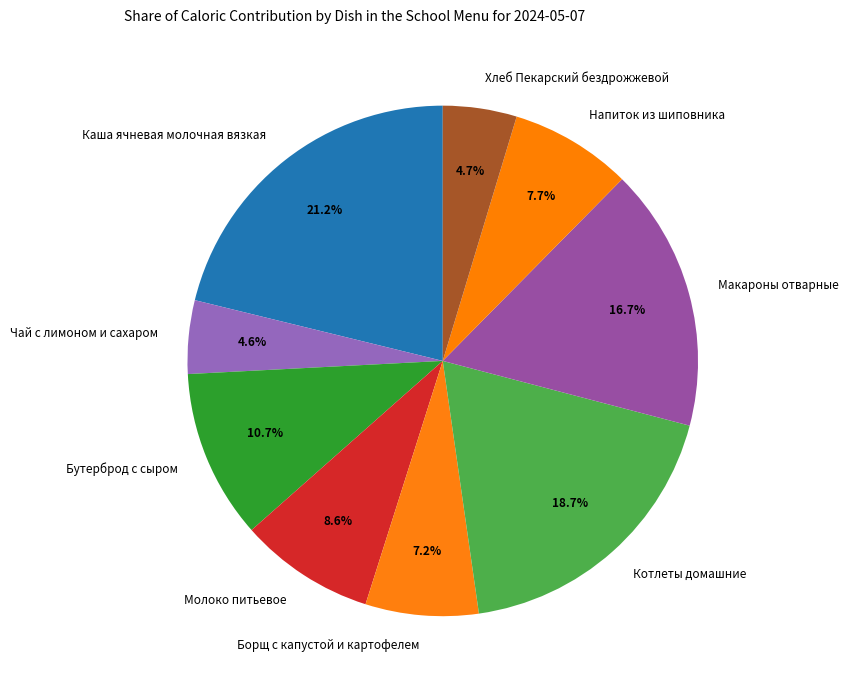

How many segments does this pie chart have?

9